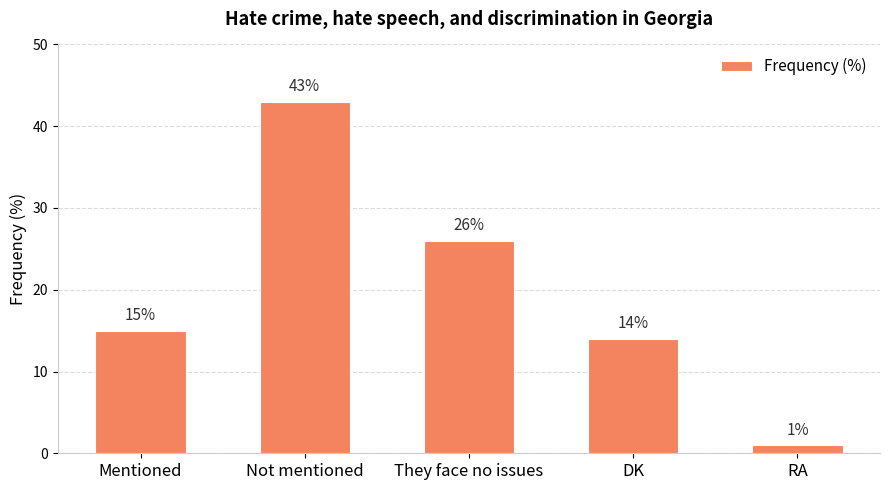

What value does the data have at DK?

14